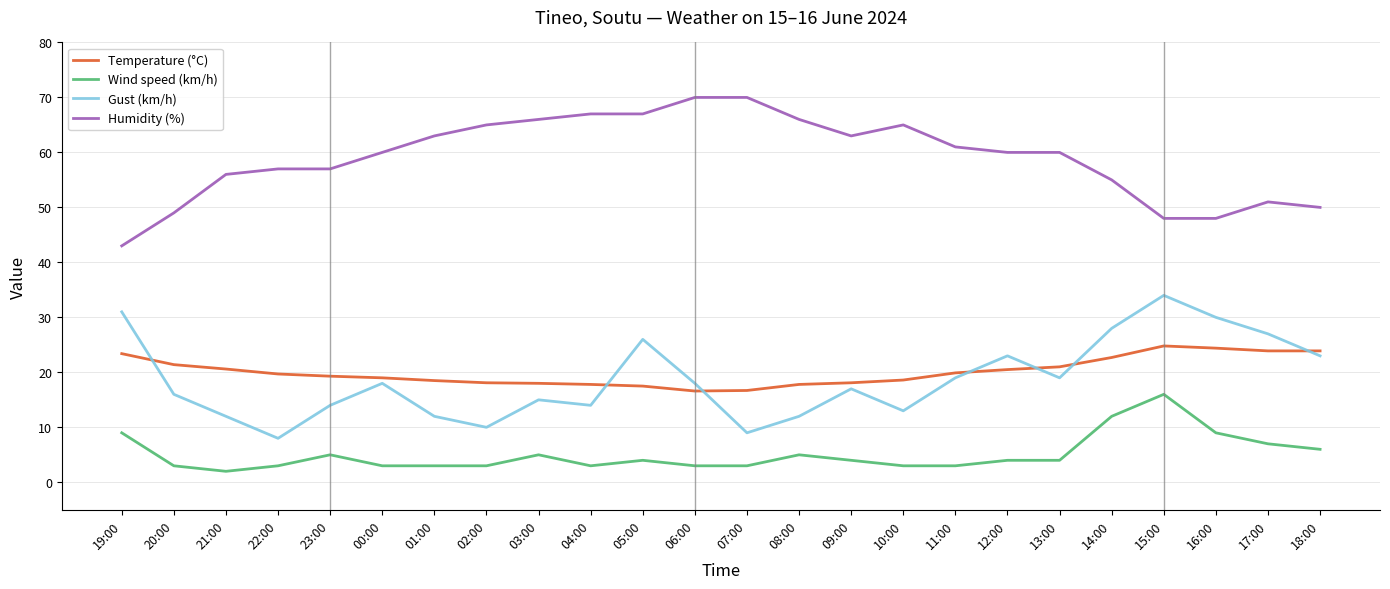

Does the chart have visible grid lines?

Yes